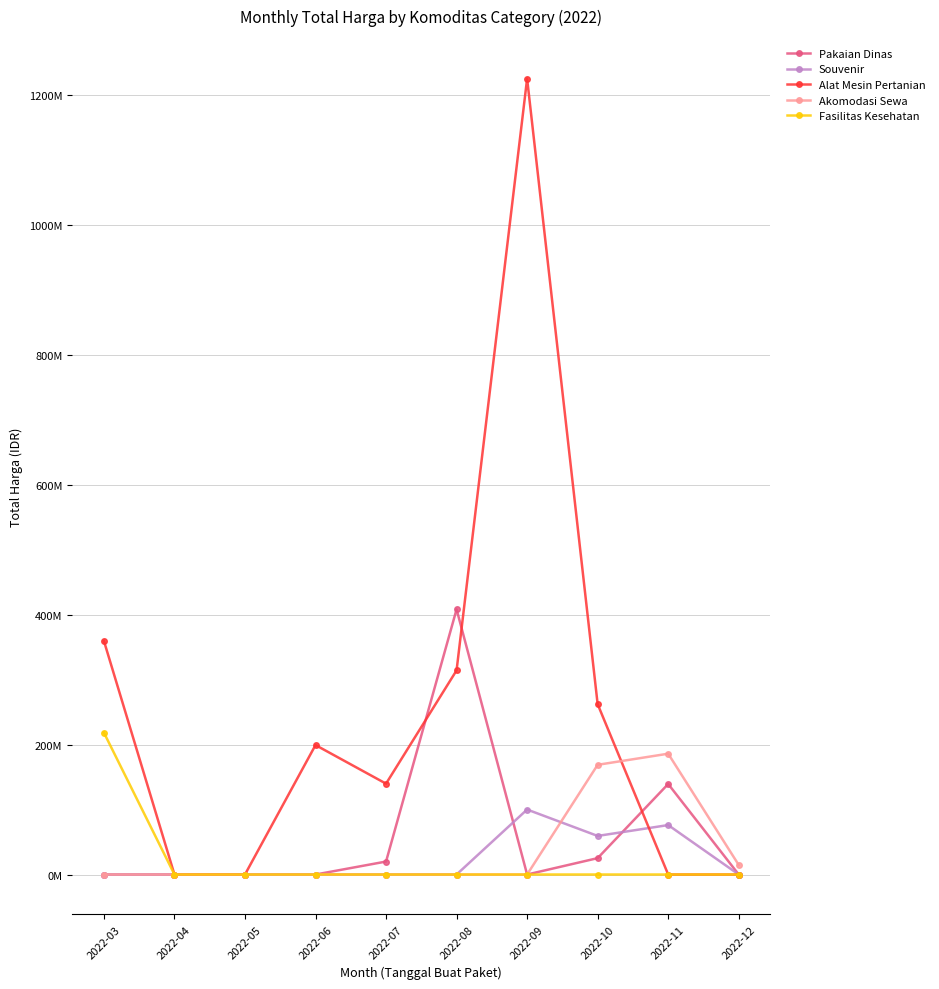

Does the chart have visible grid lines?

Yes